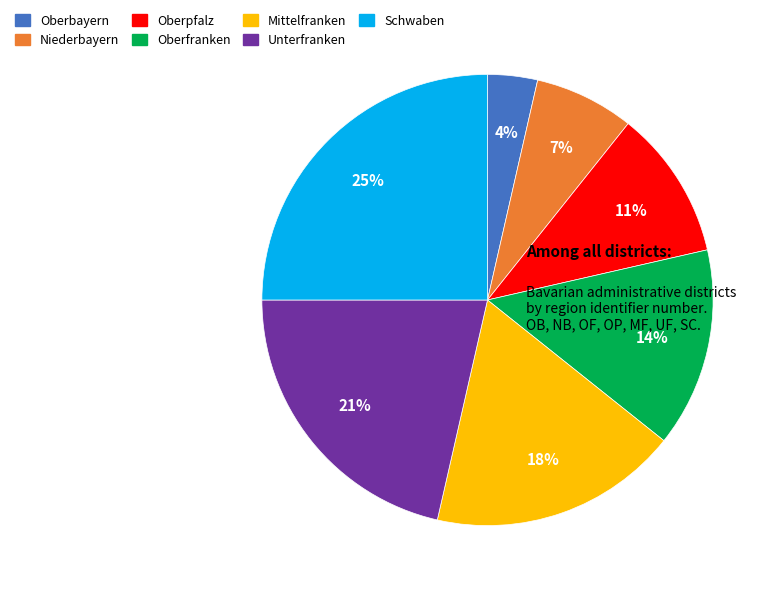

What is the ratio of the value at Mittelfranken to the value at Schwaben?

0.7